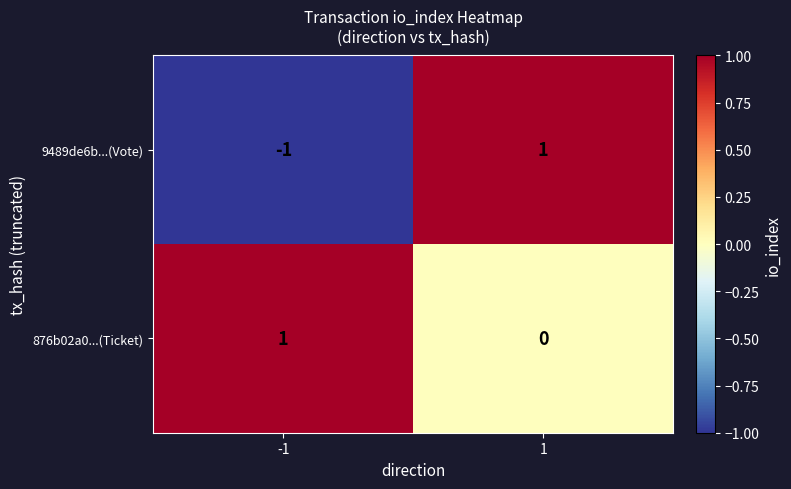

Which series has the widest spread of values?

9489de6b...(Vote)